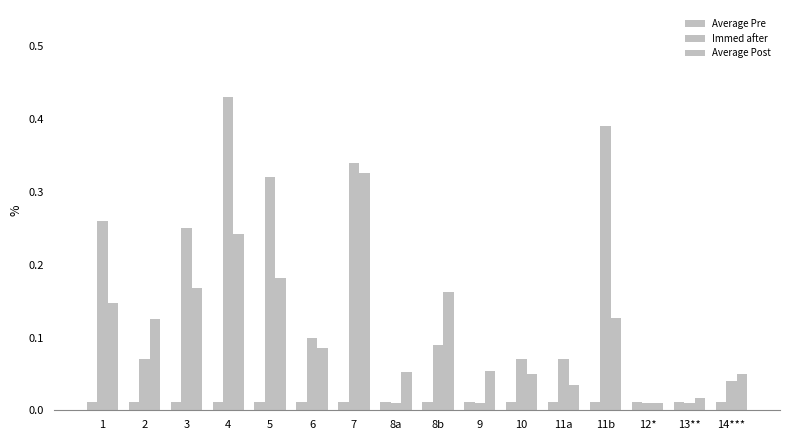

Does the chart contain stacked bars?

No